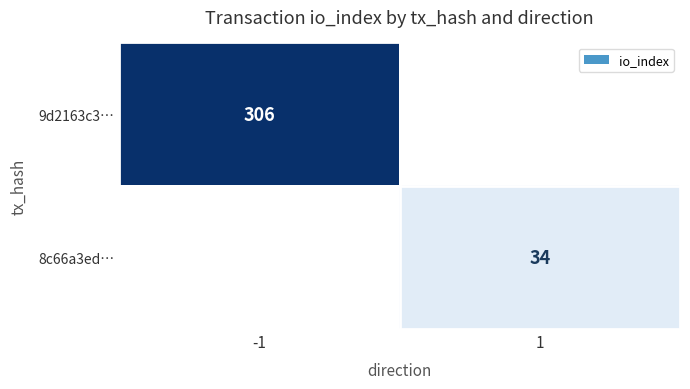

What is the total value across all series at 1?

34